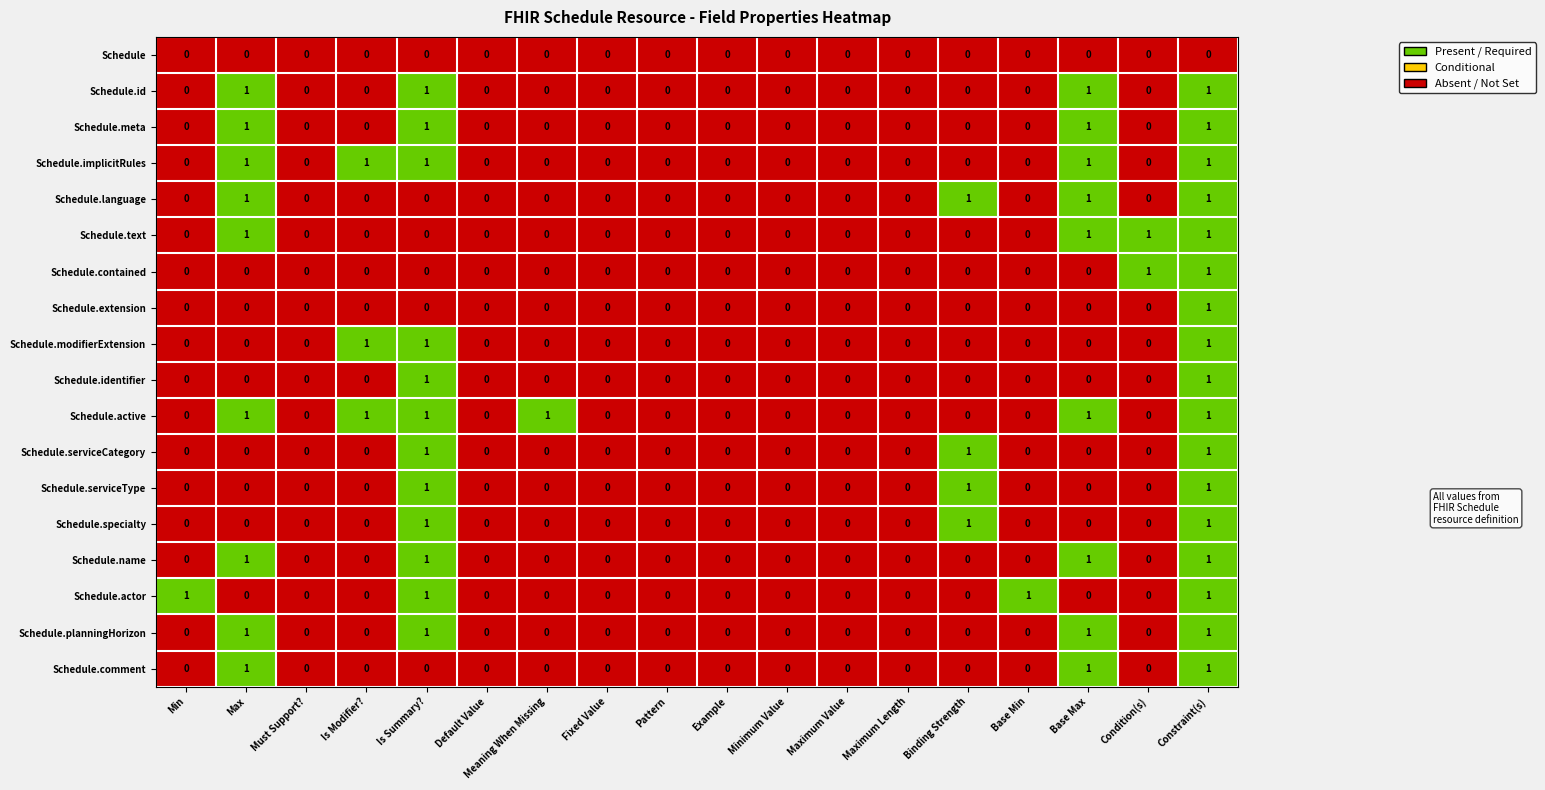

How many categories are shown in the chart?

18